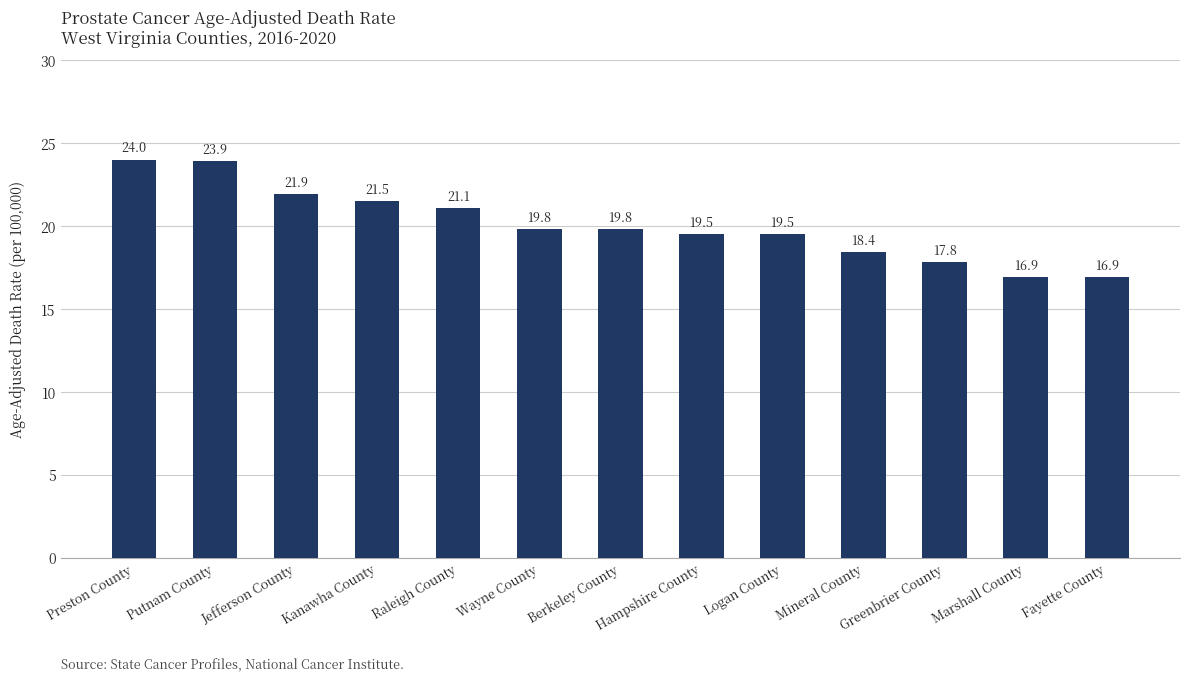

What is the sum of the values at Greenbrier County and Mineral County?

36.2